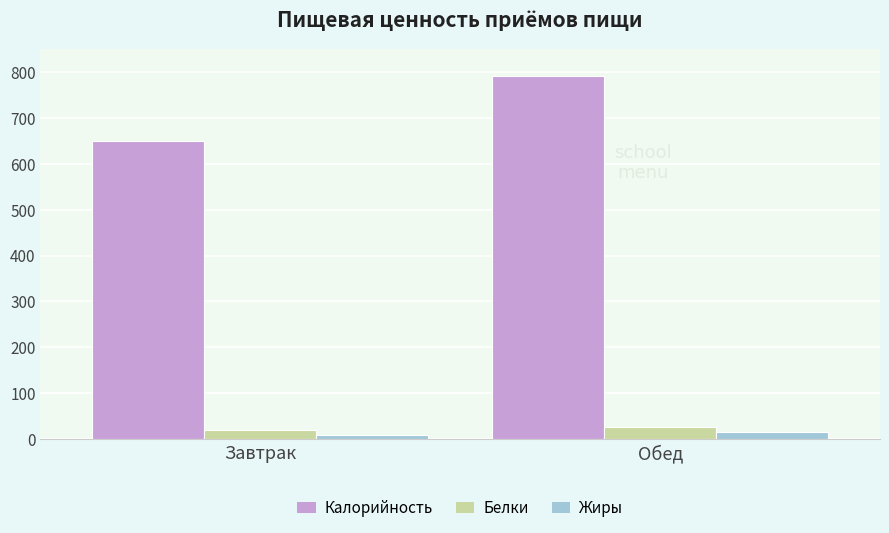

What is the difference between the Жиры values at Завтрак and Обед?

5